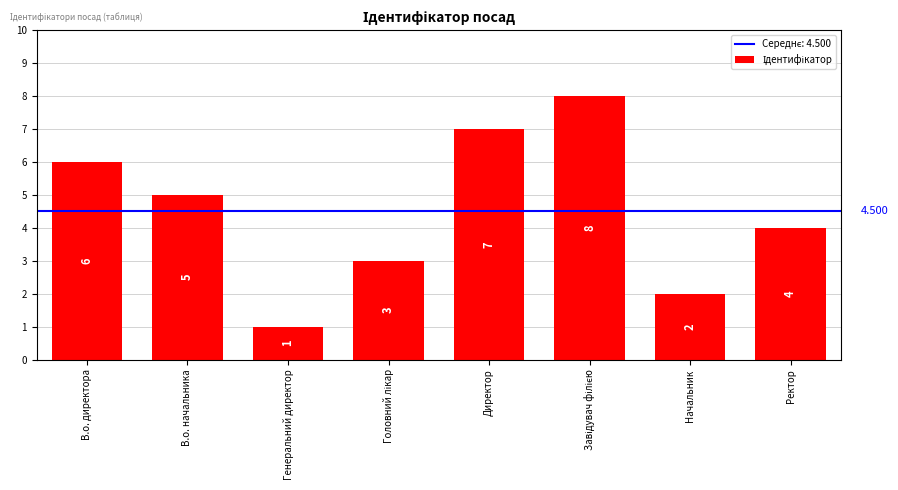

Reading left to right, extract all data points from this chart.

6	5	1	3	7	8	2	4